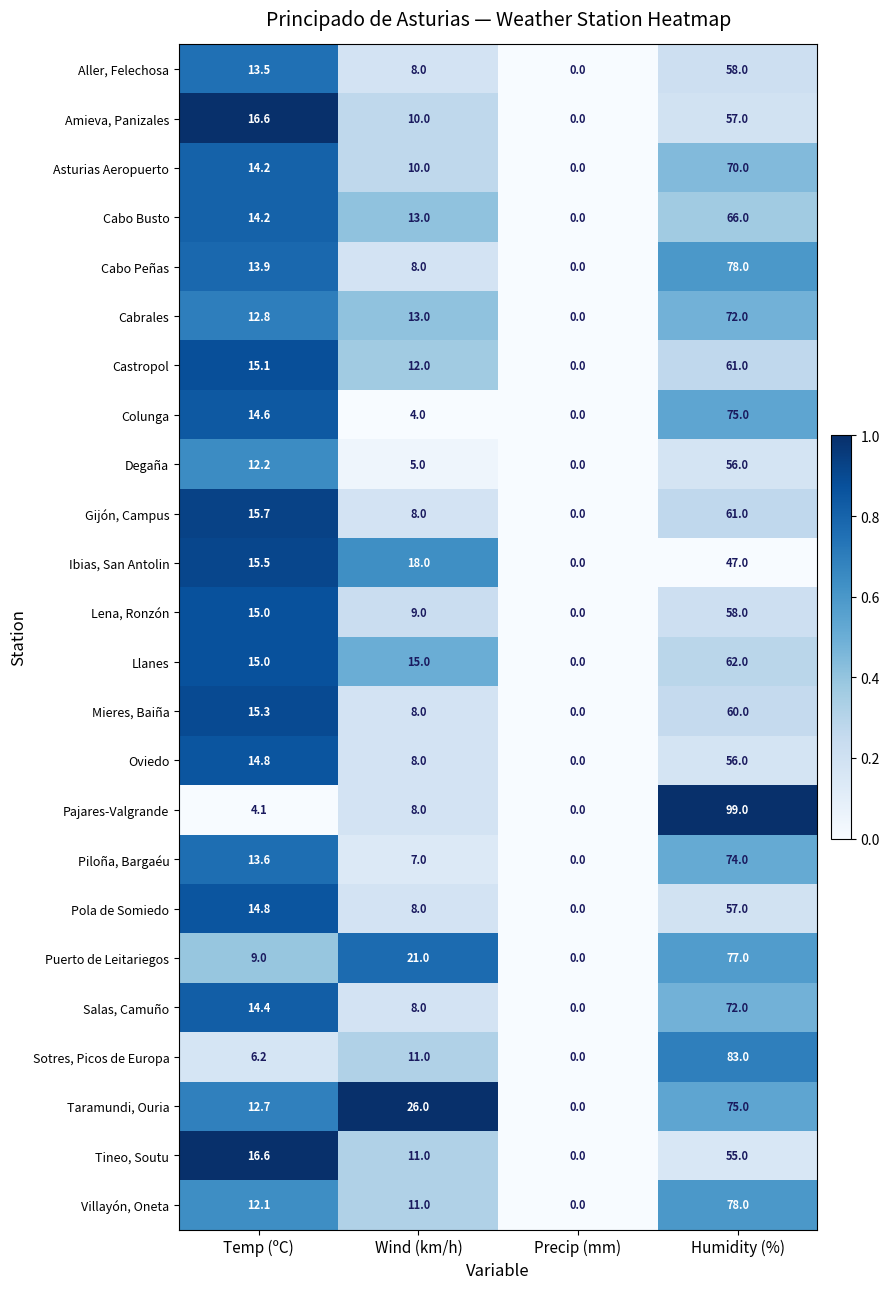

List the labels in order of Mieres, Baiña value, largest first.

Humidity (%), Temp (ºC), Wind (km/h), Precip (mm)